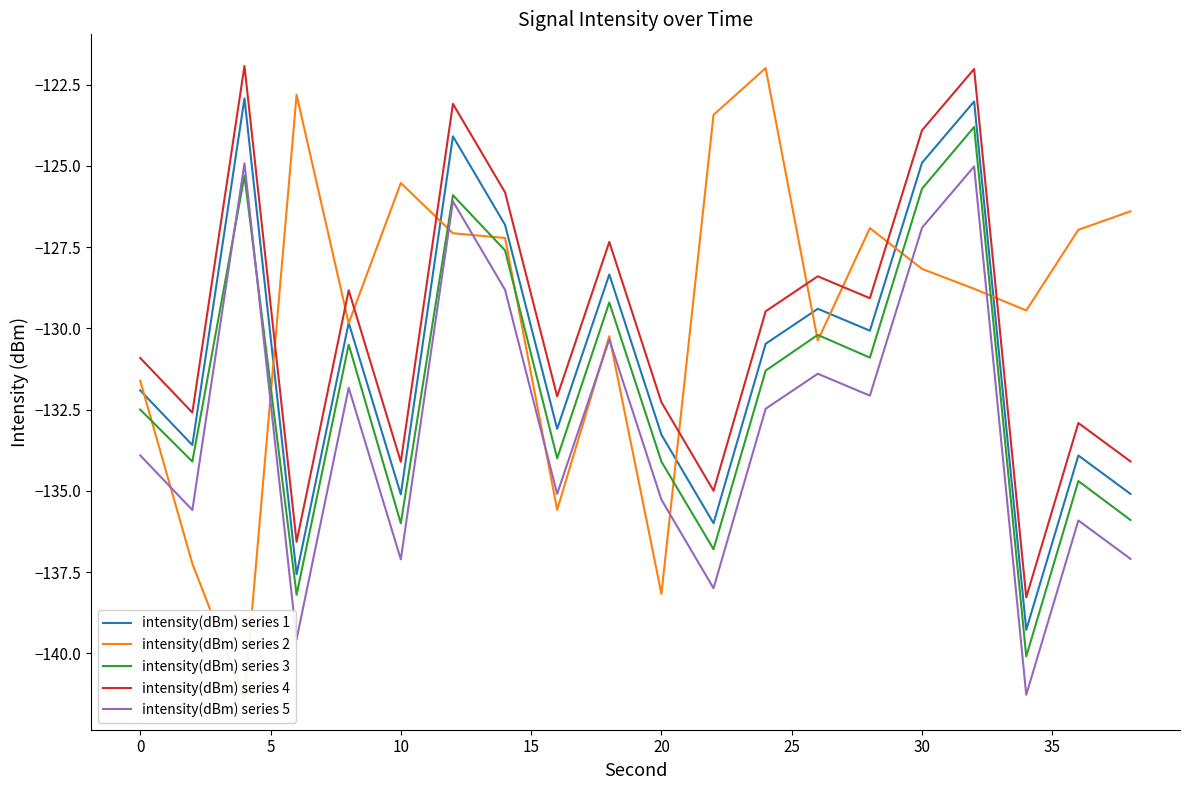

True or false: intensity(dBm) series 3 and intensity(dBm) series 1 intersect in this chart.

False